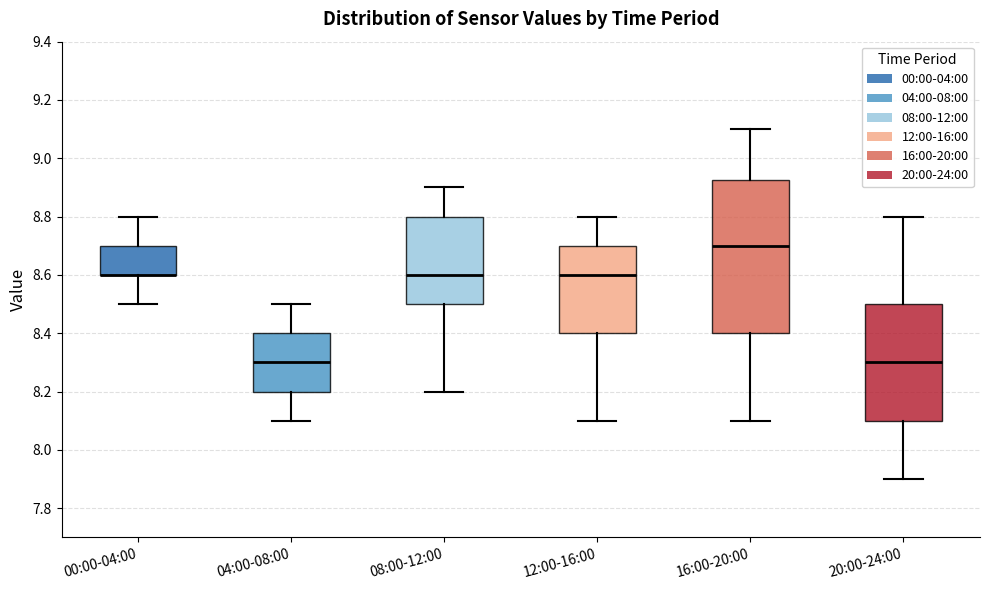

Comparing the boxes themselves (not the whiskers), which one is the tallest?

16:00-20:00